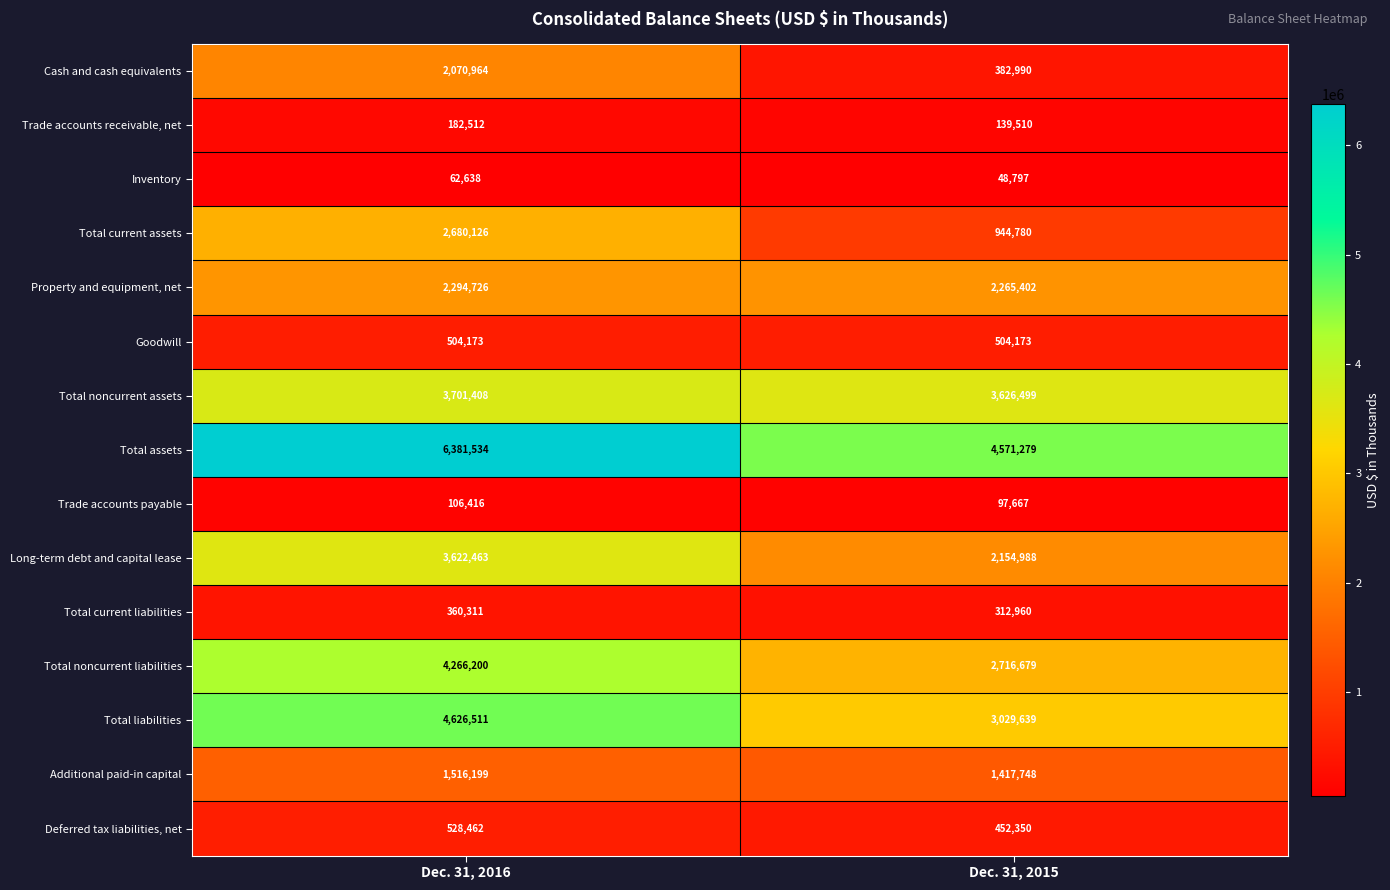

Reading left to right, extract all data points from this chart.

Cash and cash equivalents: 2070964	382990
Trade accounts receivable, net: 182512	139510
Inventory: 62638	48797
Total current assets: 2680126	944780
Property and equipment, net: 2294726	2265402
Goodwill: 504173	504173
Total noncurrent assets: 3701408	3626499
Total assets: 6381534	4571279
Trade accounts payable: 106416	97667
Long-term debt and capital lease: 3622463	2154988
Total current liabilities: 360311	312960
Total noncurrent liabilities: 4266200	2716679
Total liabilities: 4626511	3029639
Additional paid-in capital: 1516199	1417748
Deferred tax liabilities, net: 528462	452350